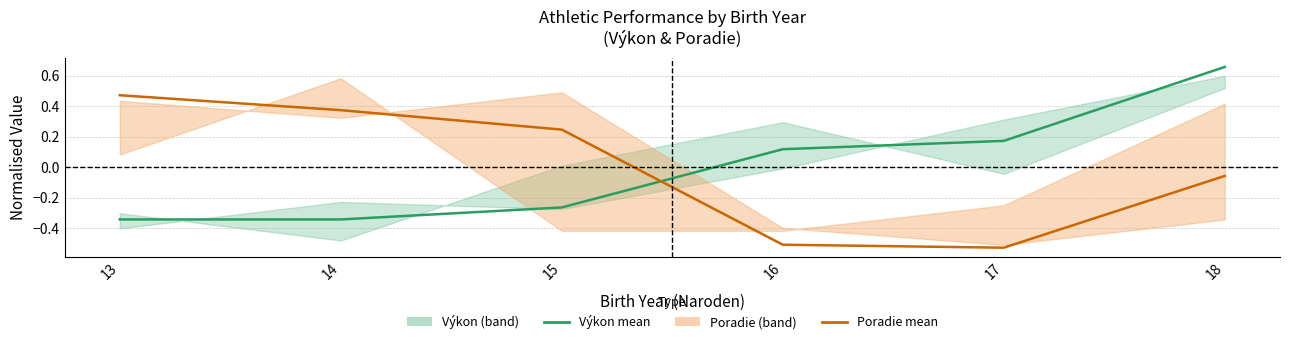

Rank the series at 17 from lowest to highest value.

Poradie mean, Výkon mean